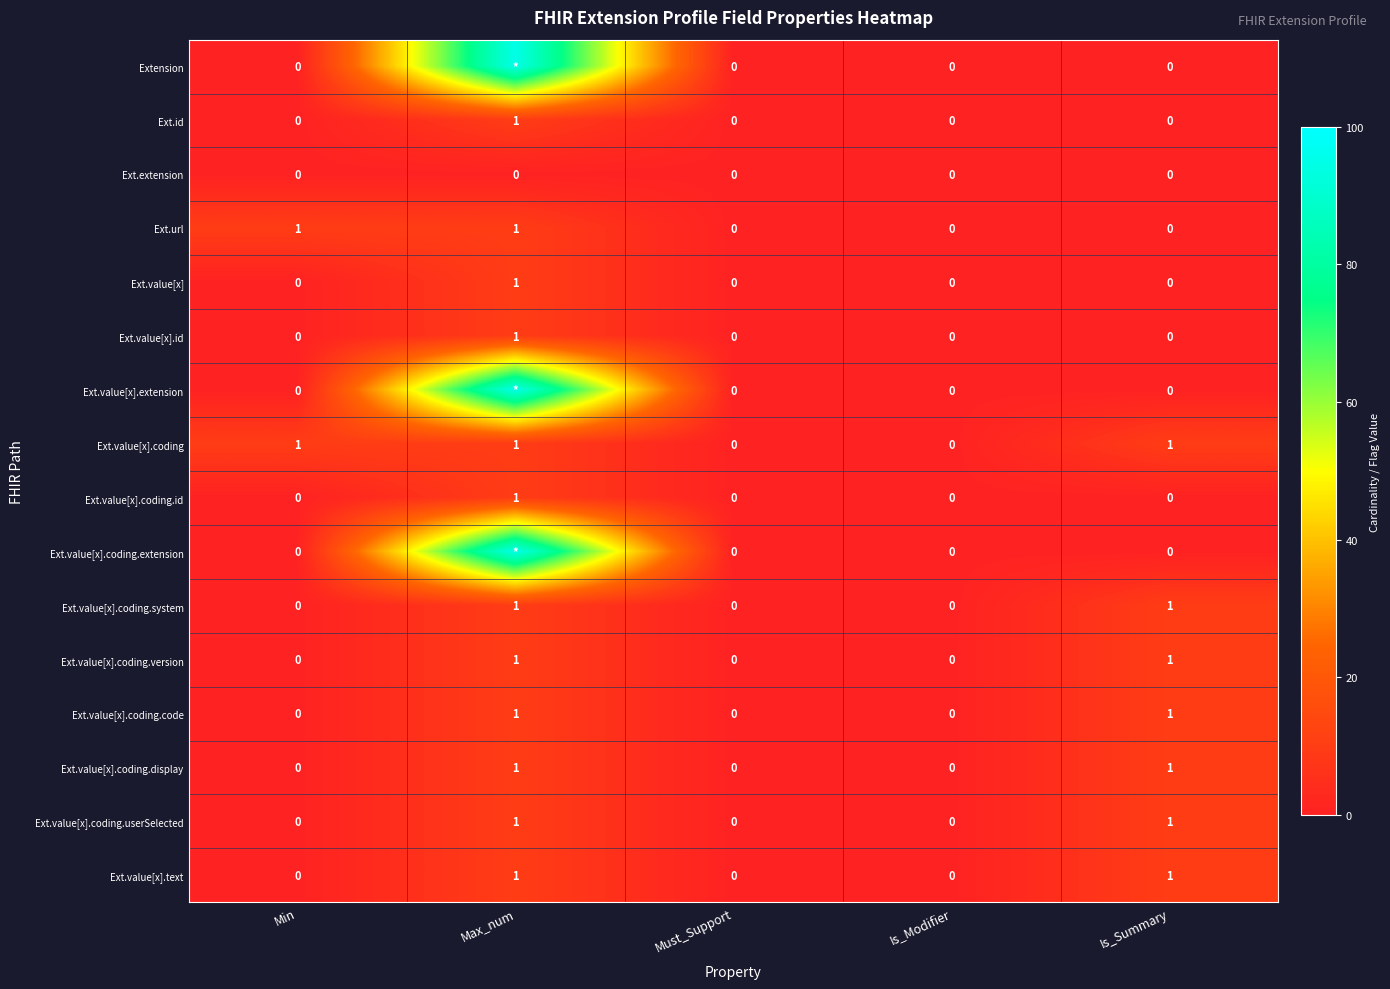

The value of Ext.value[x].coding.version at Must_Support is -1. True or false?

False